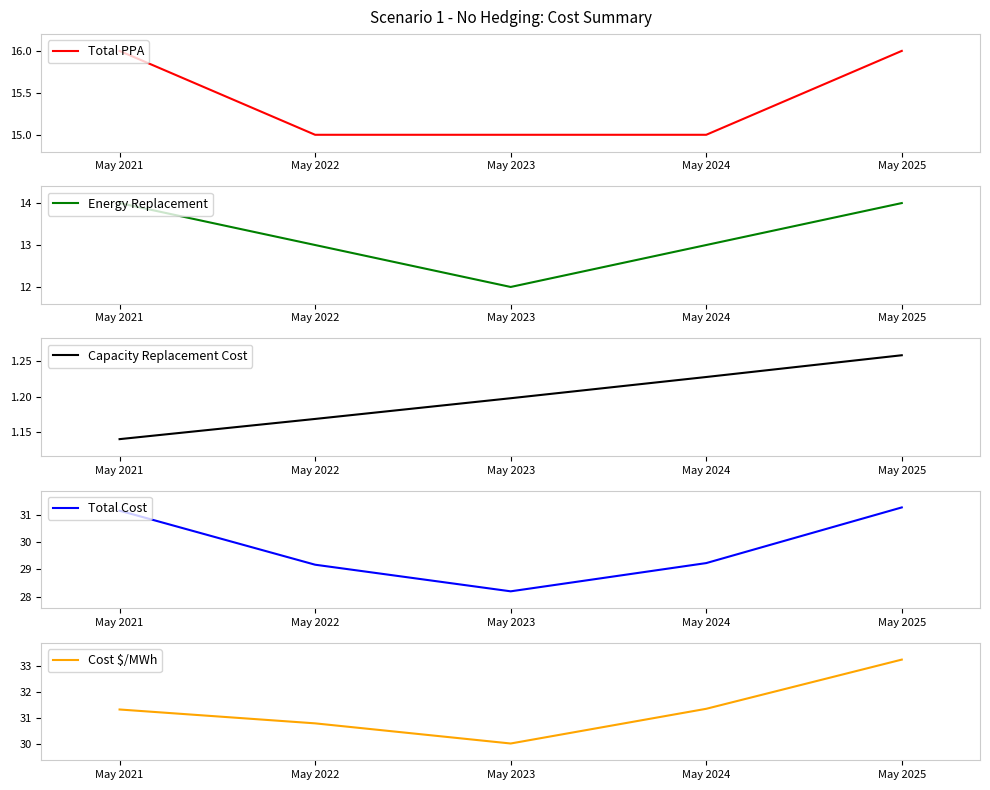

At how many categories does at least one series exceed 21?

5